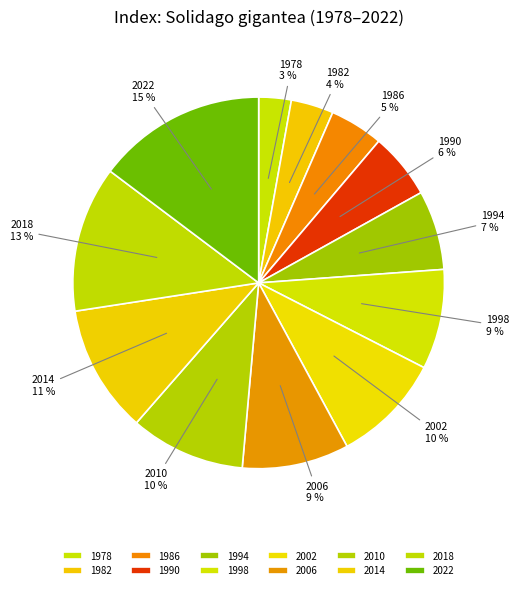

Which slice is the smallest?

1978